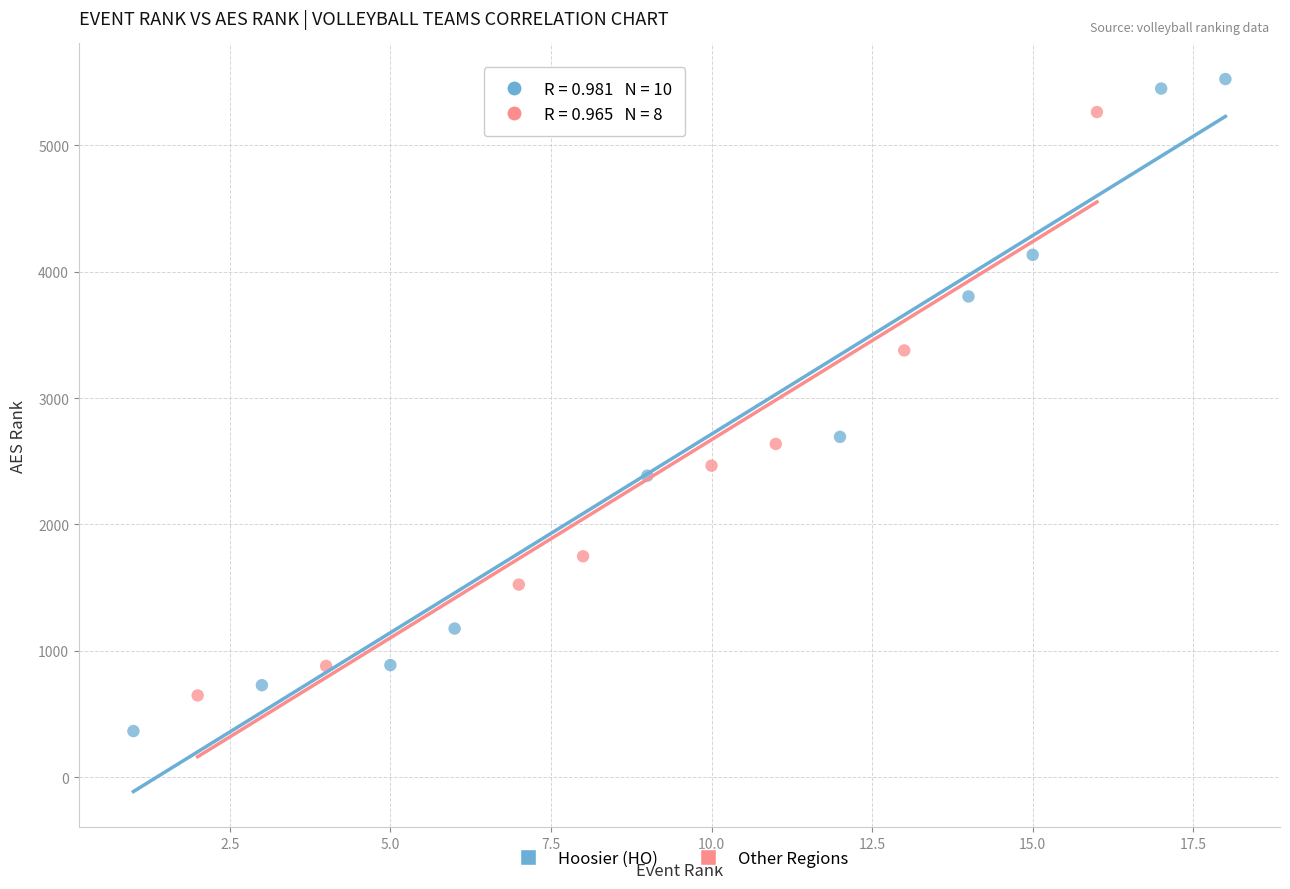

Which series has the widest spread of Y values?

Hoosier (HO)